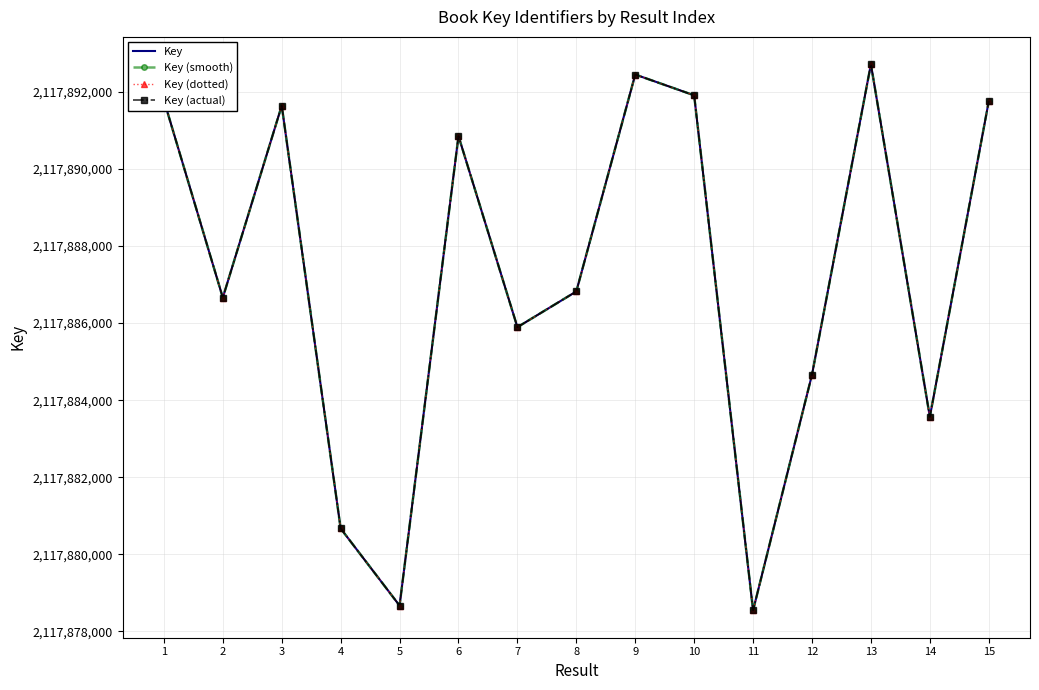

Rank the categories by Key (smooth) value from highest to lowest.

13, 9, 10, 1, 15, 3, 6, 8, 2, 7, 12, 14, 4, 5, 11